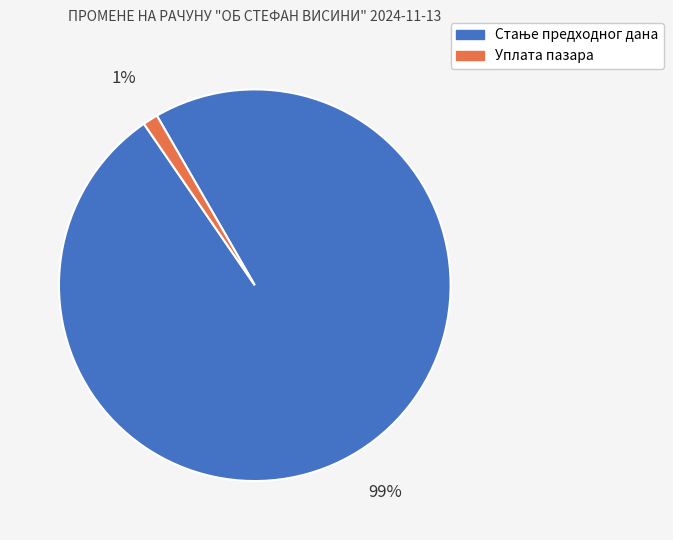

Which category has the smallest portion of the pie?

Уплата пазара